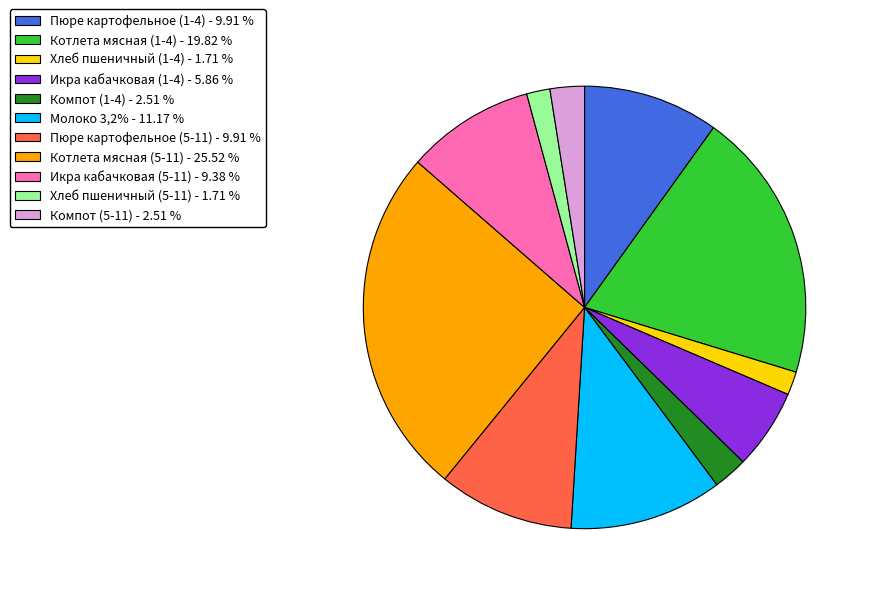

Is there any slice that represents more than half of the pie?

No